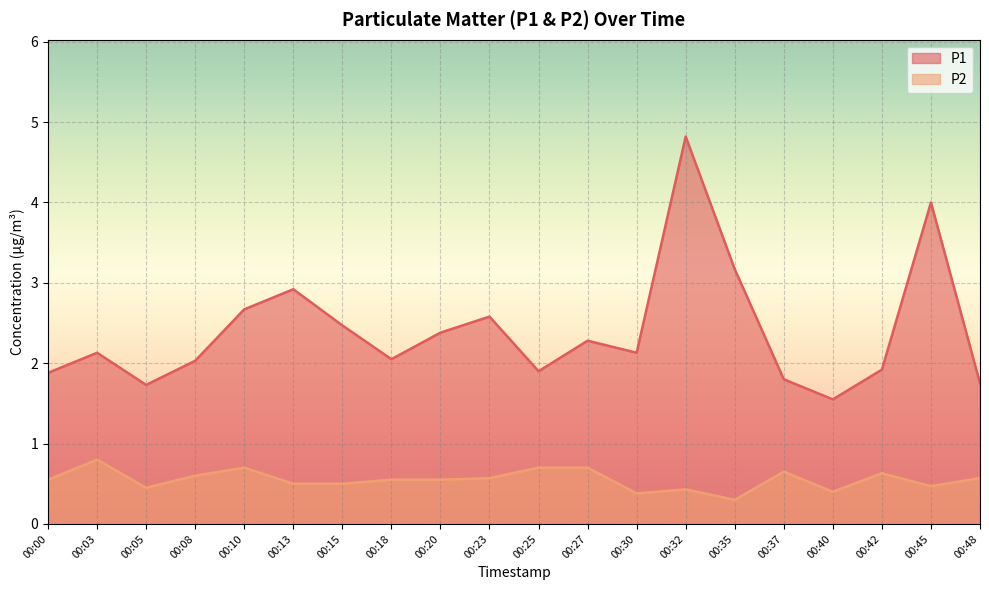

How many lines are shown in the chart?

2